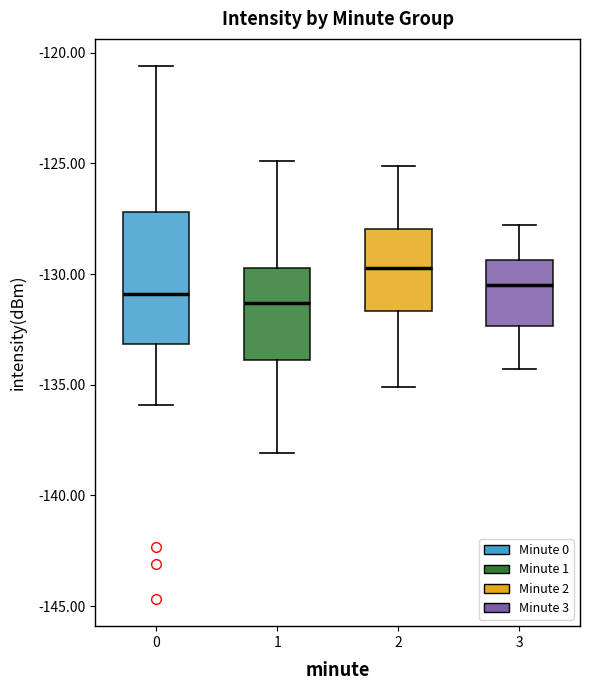

Reading left to right, transcribe this box plot: for each box, give where its median line is, the range the box spans, and where its two whiskers end, as read against the y-axis. The values are not printed on the chart, so give them approximately, as read against the axis.

0: median -131.0, box -133.0 to -127.0, whiskers -136.0 to -120.5
1: median -131.5, box -134.0 to -129.5, whiskers -138.0 to -125.0
2: median -129.5, box -131.5 to -128.0, whiskers -135.0 to -125.0
3: median -130.5, box -132.5 to -129.5, whiskers -134.5 to -128.0